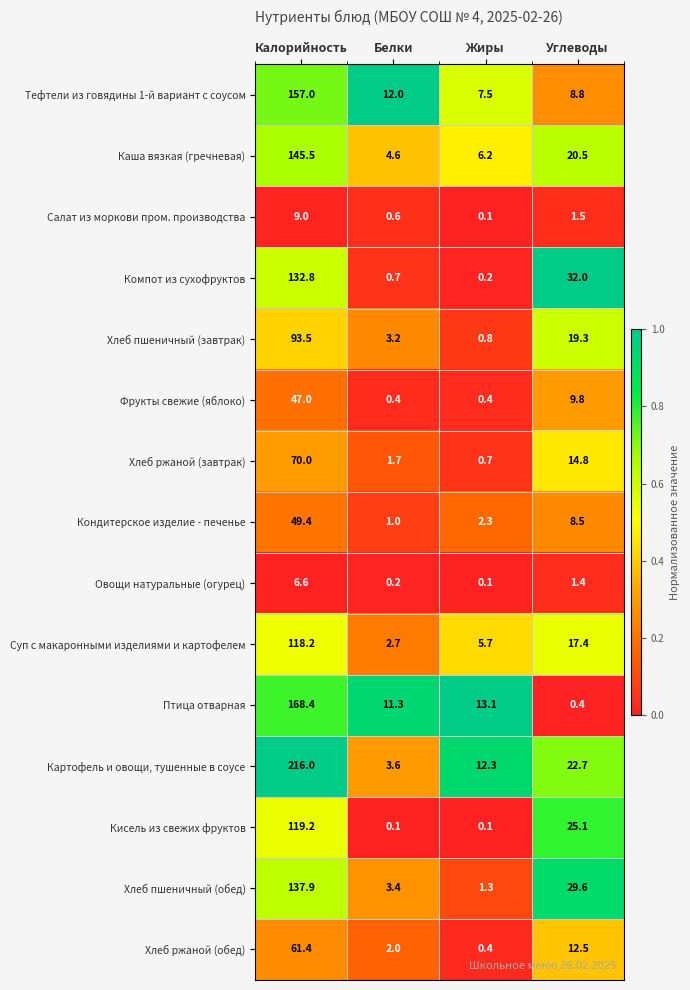

Which series has the largest total across all categories?

Картофель и овощи, тушенные в соусе